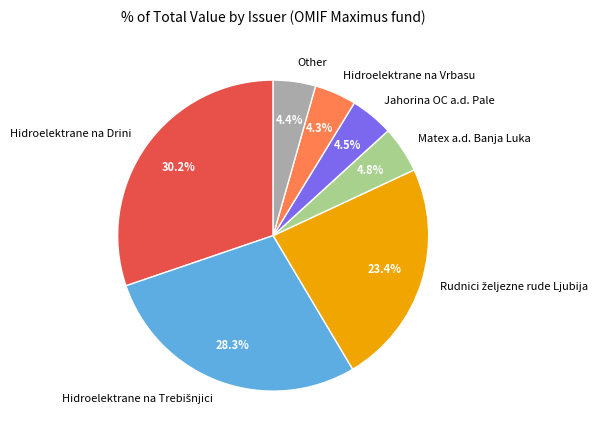

What is the largest slice in the pie chart?

Hidroelektrane na Drini